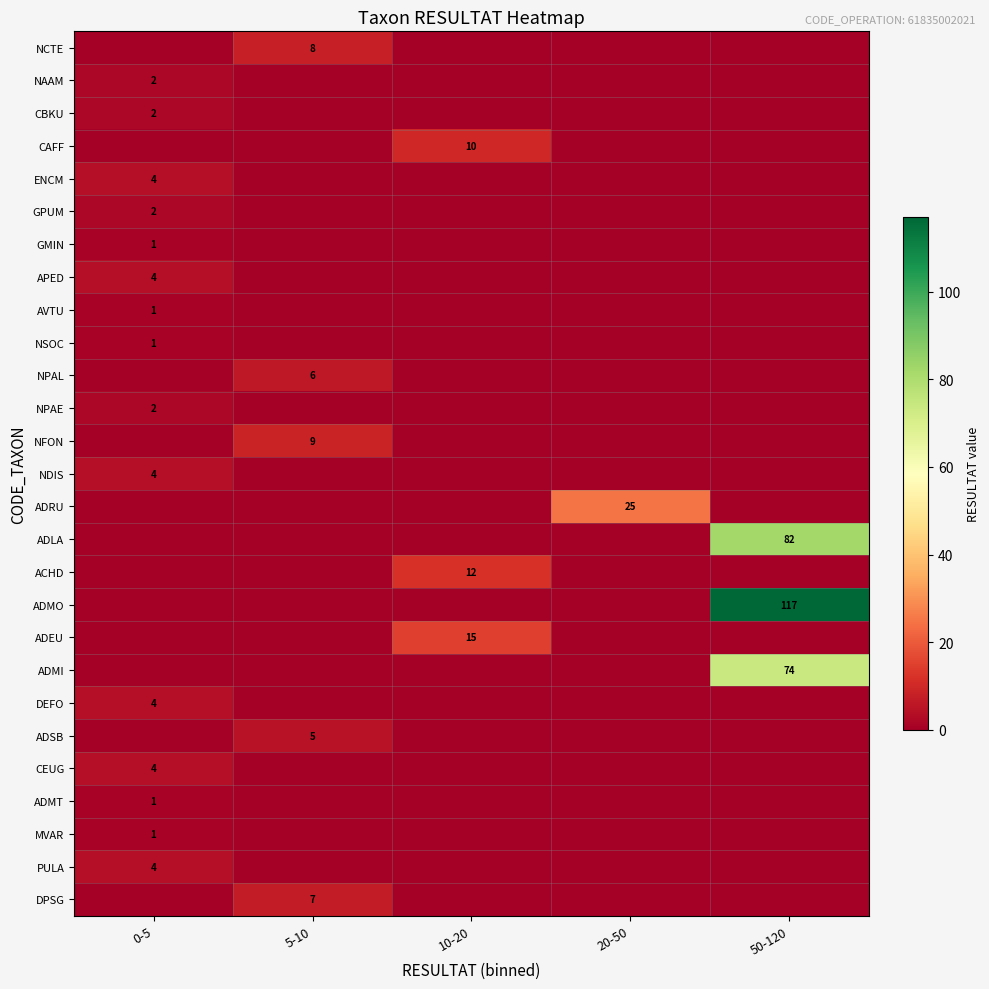

True or false: ADMI has a value of 74 at 50-120.

True